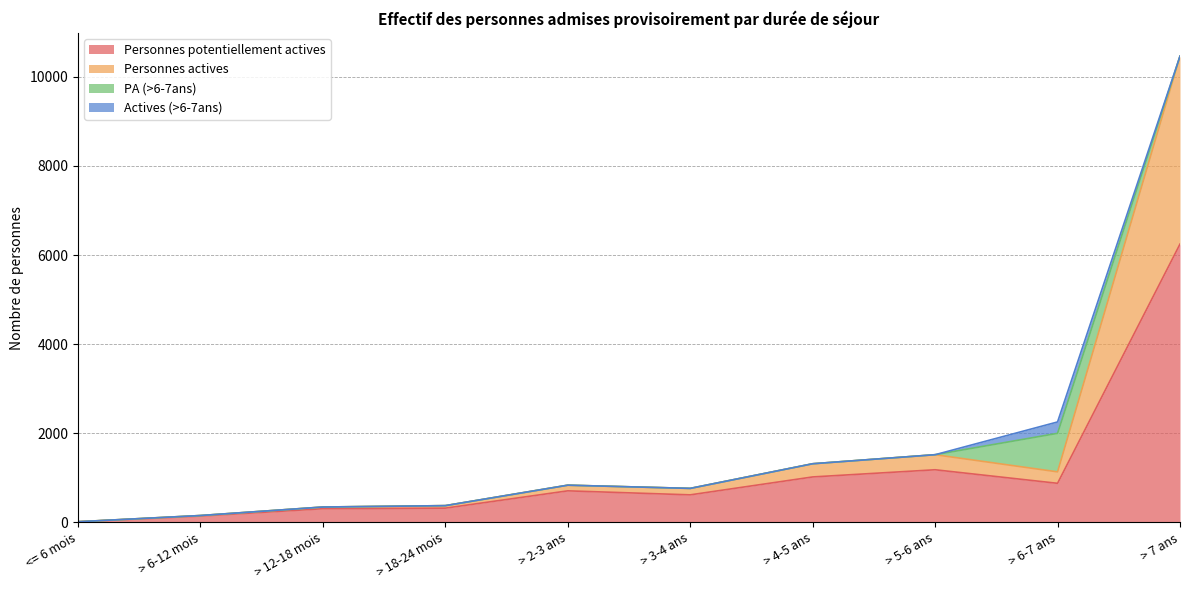

Which category has the highest value across all series?

> 7 ans